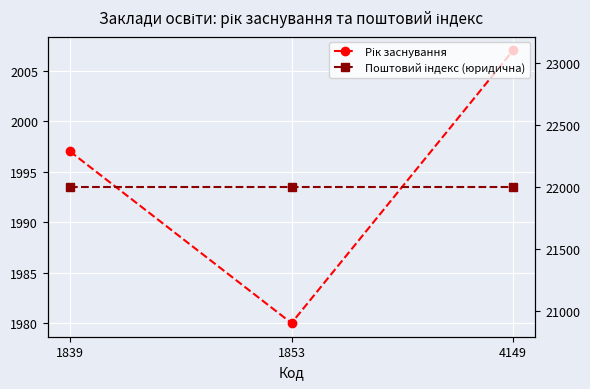

How many lines are shown in the chart?

2